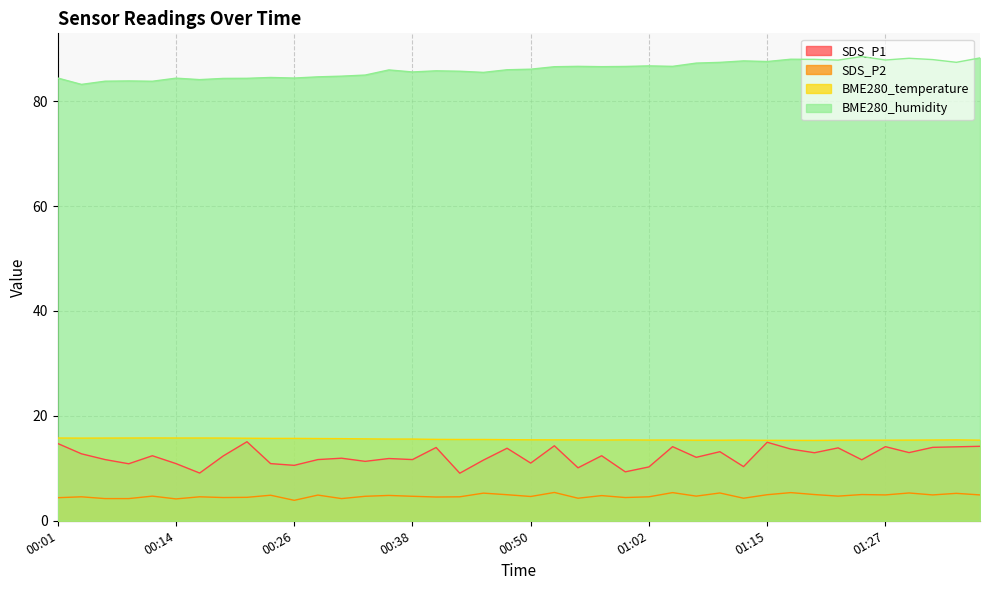

Reading right to left, transcribe all the data shown in this chart.

SDS_P1: 14.2	14.1	14.0	13.0	14.1	11.6	13.9	13.0	13.7	15.0	10.3	13.2	12.1	14.1	10.3	9.3	12.4	10.1	14.3	11.0	13.8	11.6	9.1	14.0	11.7	11.9	11.3	11.9	11.7	10.6	10.9	15.1	12.4	9.1	10.9	12.4	10.9	11.7	12.8	14.7
SDS_P2: 4.9	5.2	4.9	5.3	4.9	5.0	4.7	5.0	5.4	5.0	4.3	5.3	4.7	5.4	4.6	4.4	4.8	4.3	5.4	4.6	5.0	5.3	4.6	4.5	4.7	4.8	4.7	4.2	4.9	3.9	4.9	4.5	4.4	4.6	4.2	4.7	4.2	4.2	4.6	4.4
BME280_temperature: 15.4	15.4	15.4	15.4	15.4	15.4	15.4	15.3	15.3	15.3	15.4	15.4	15.4	15.4	15.4	15.4	15.4	15.4	15.4	15.4	15.5	15.5	15.5	15.5	15.6	15.6	15.6	15.7	15.7	15.7	15.7	15.7	15.8	15.8	15.8	15.8	15.8	15.8	15.8	15.8
BME280_humidity: 88.2	87.4	87.9	88.2	87.8	88.5	87.8	88.0	88.0	87.6	87.7	87.4	87.3	86.6	86.7	86.6	86.6	86.6	86.6	86.1	86.0	85.5	85.7	85.8	85.6	86.0	85.0	84.8	84.6	84.4	84.5	84.4	84.3	84.1	84.4	83.8	83.9	83.8	83.2	84.4